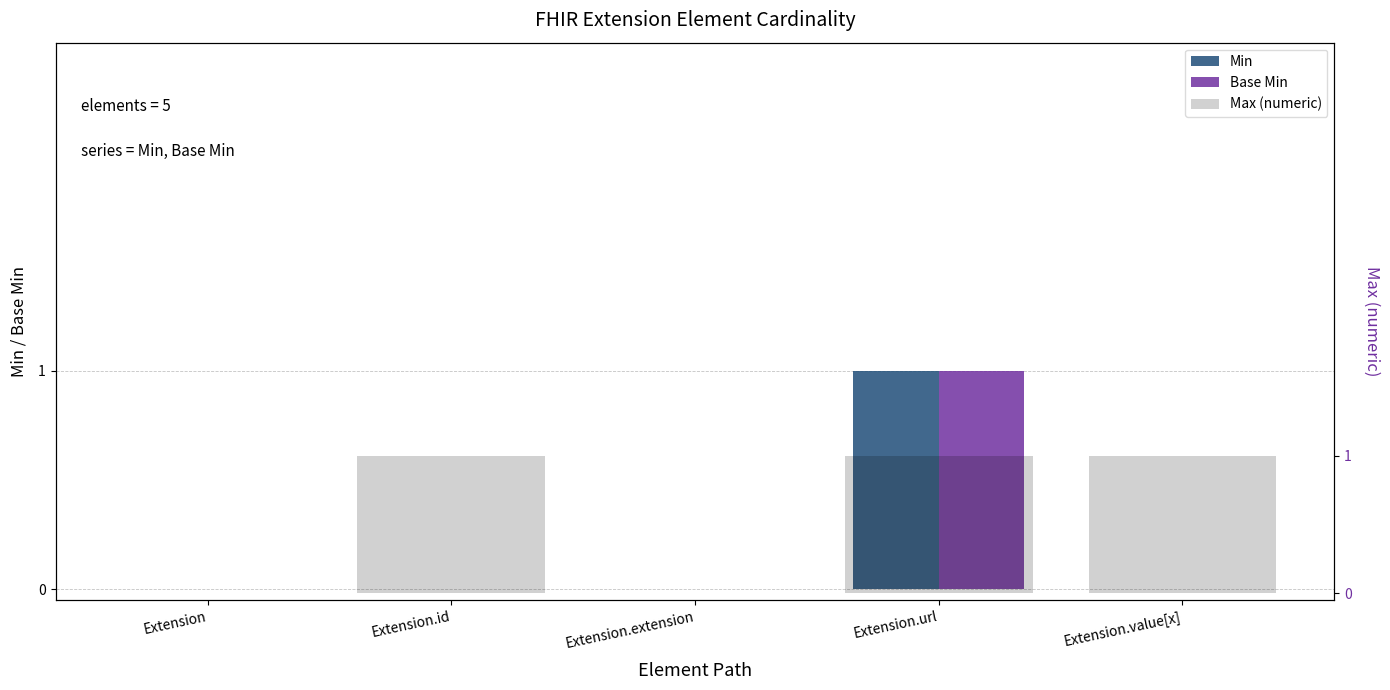

Between Extension and Extension.extension, which series saw the biggest shift?

Min